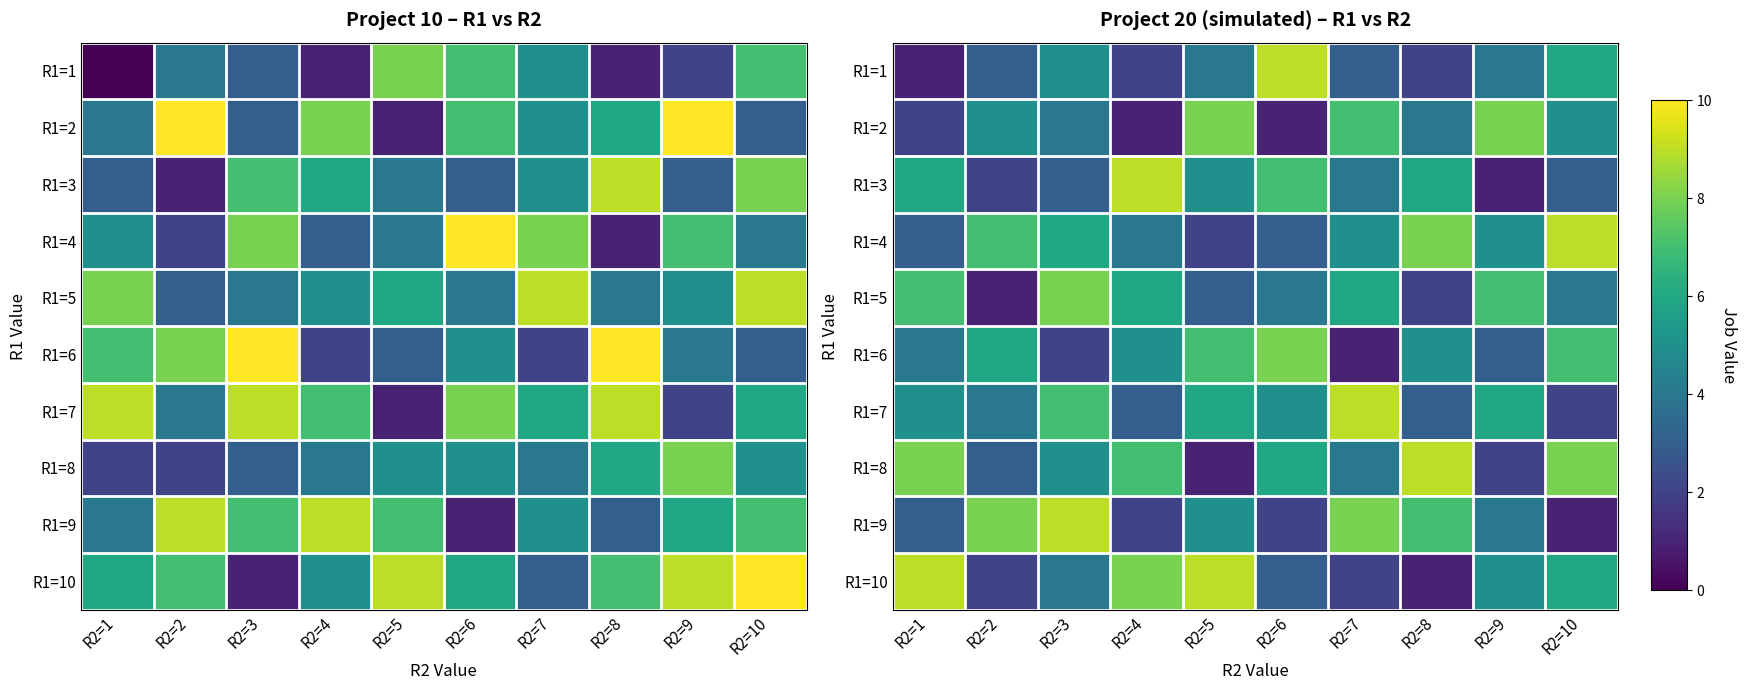

Is it true that R1=5 equals 4 at R2=10?

True